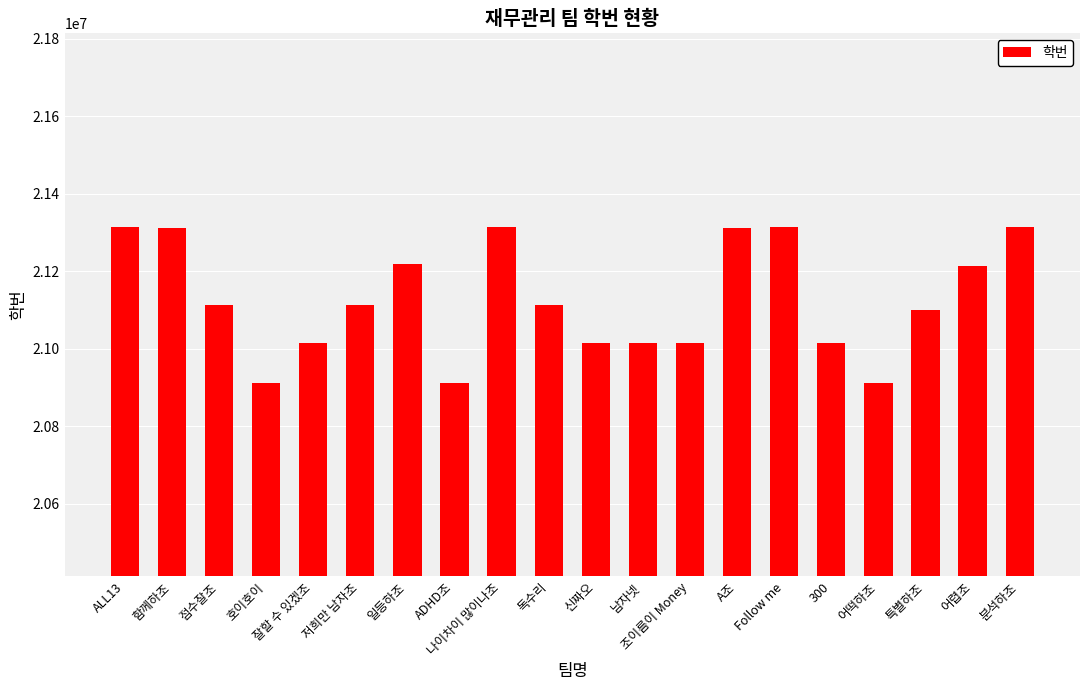

Approximately how many times larger is the value at 잘할 수 있겠조 compared to 특별하조?

1.0